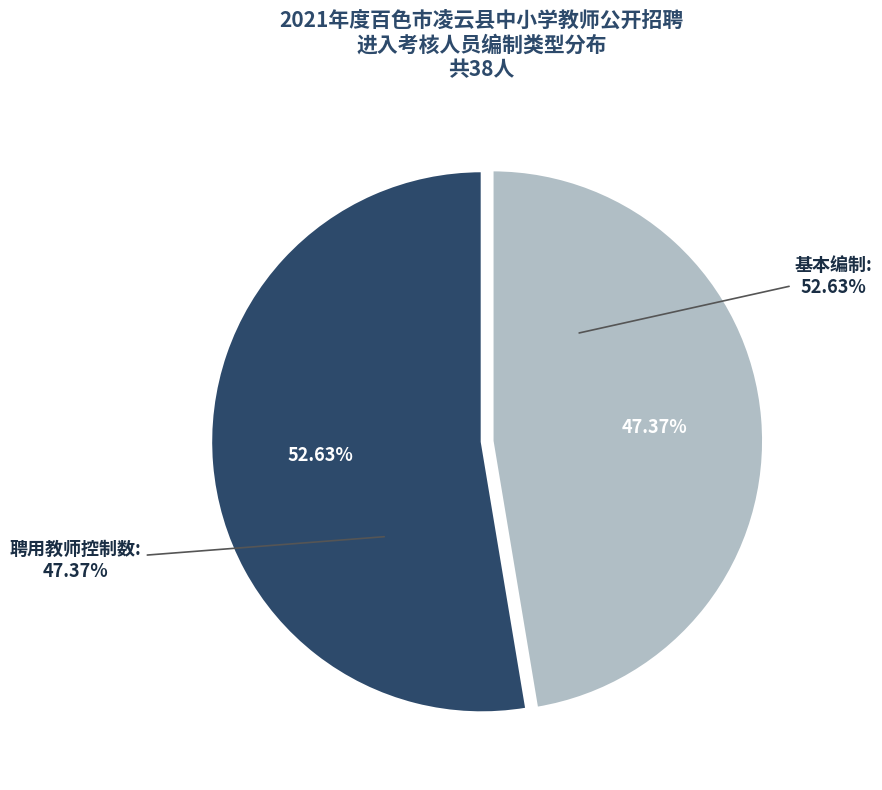

How many segments does this pie chart have?

2